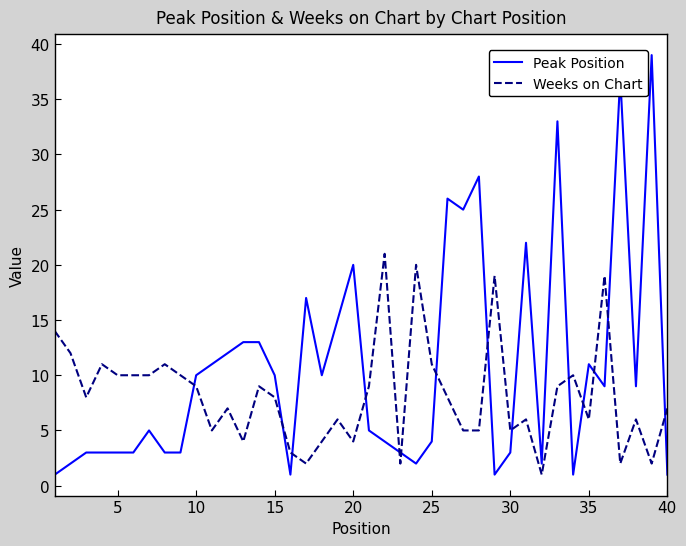

What is the difference between the maximum and minimum values in the Peak Position series?

38